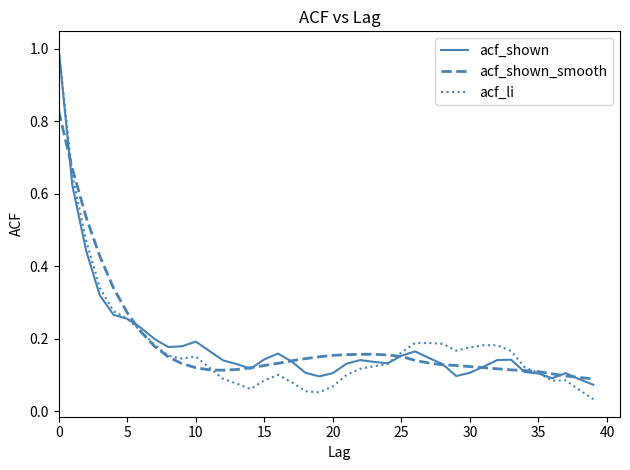

What is the highest value of the acf_li series?

1.0